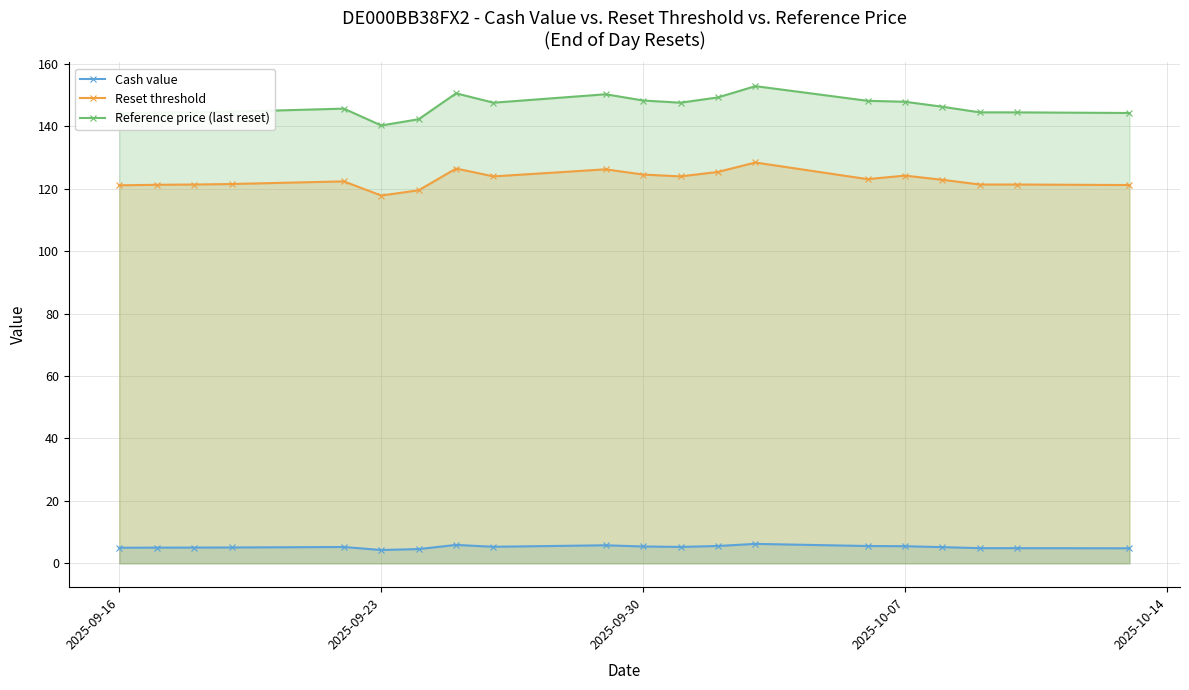

Rank the series by their average value, from lowest to highest.

Cash value, Reset threshold, Reference price (last reset)